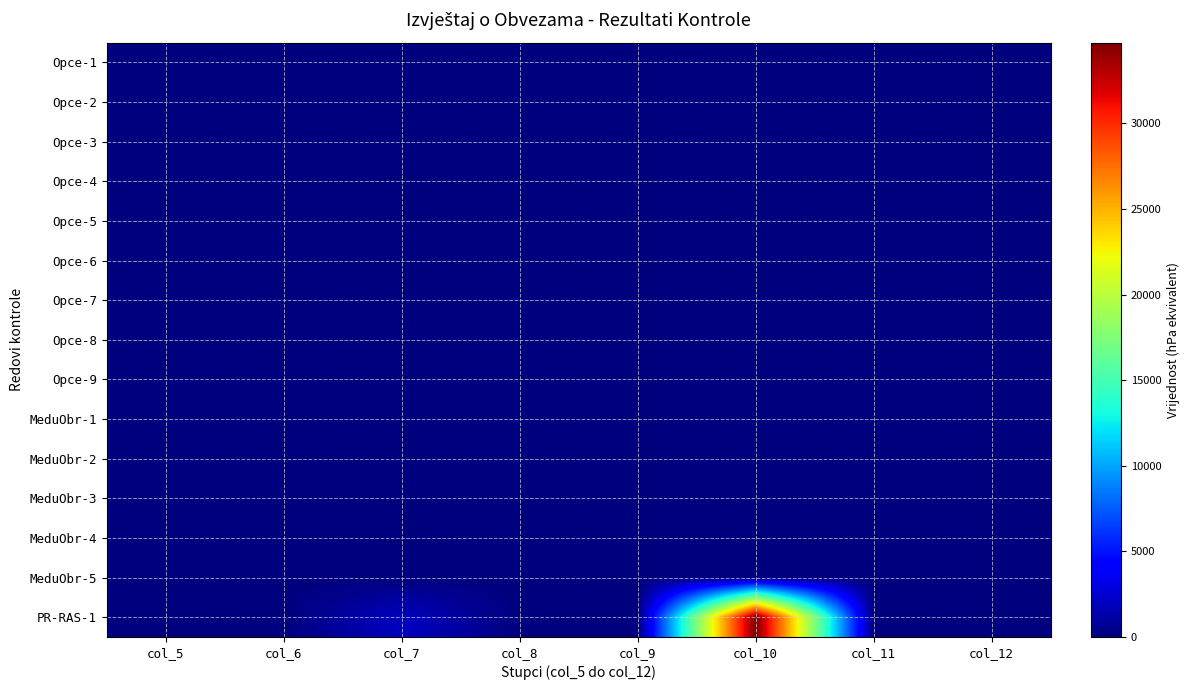

Which series has the largest total across all categories?

PR-RAS-1